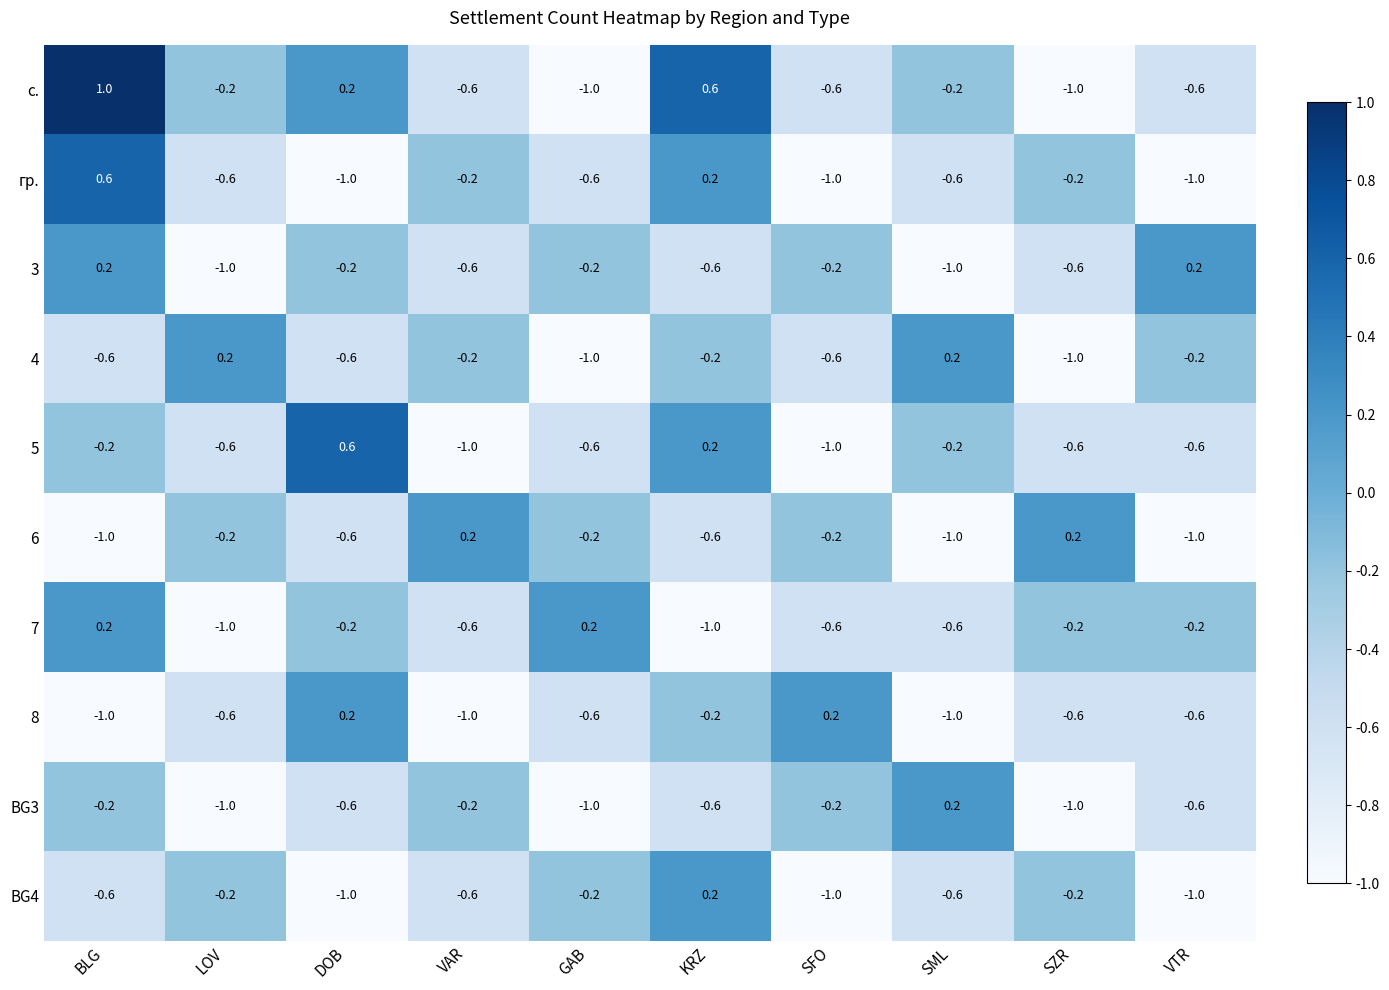

Where does the 8 series first go above 0?

DOB